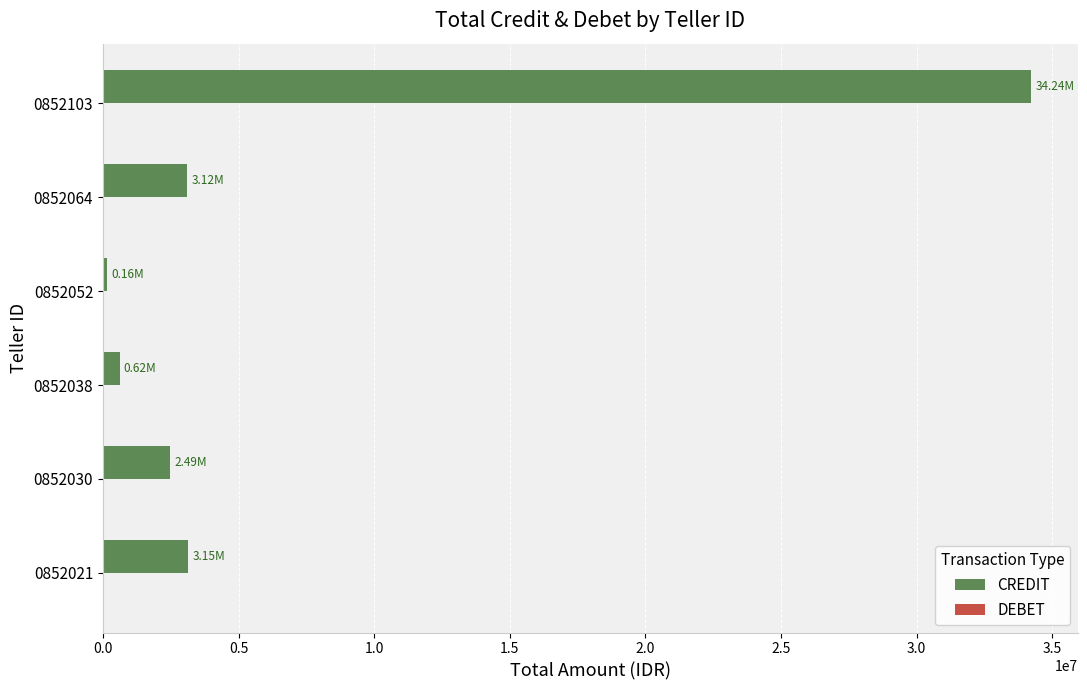

What is the sum of all values?

43771500